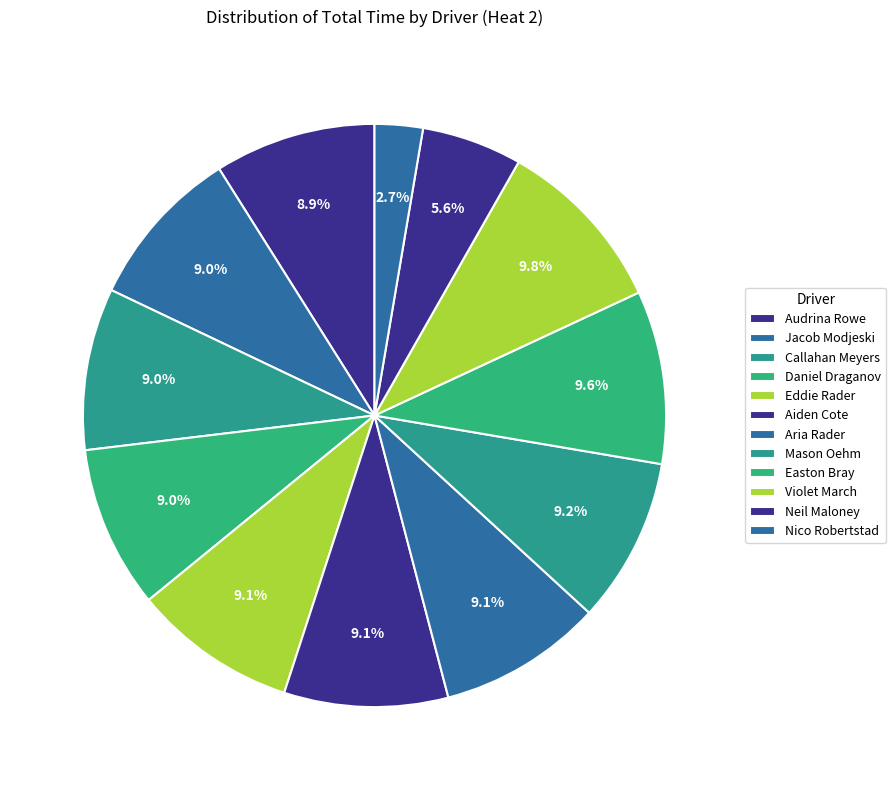

Is it true that Jacob Modjeski is 1% of the pie?

False